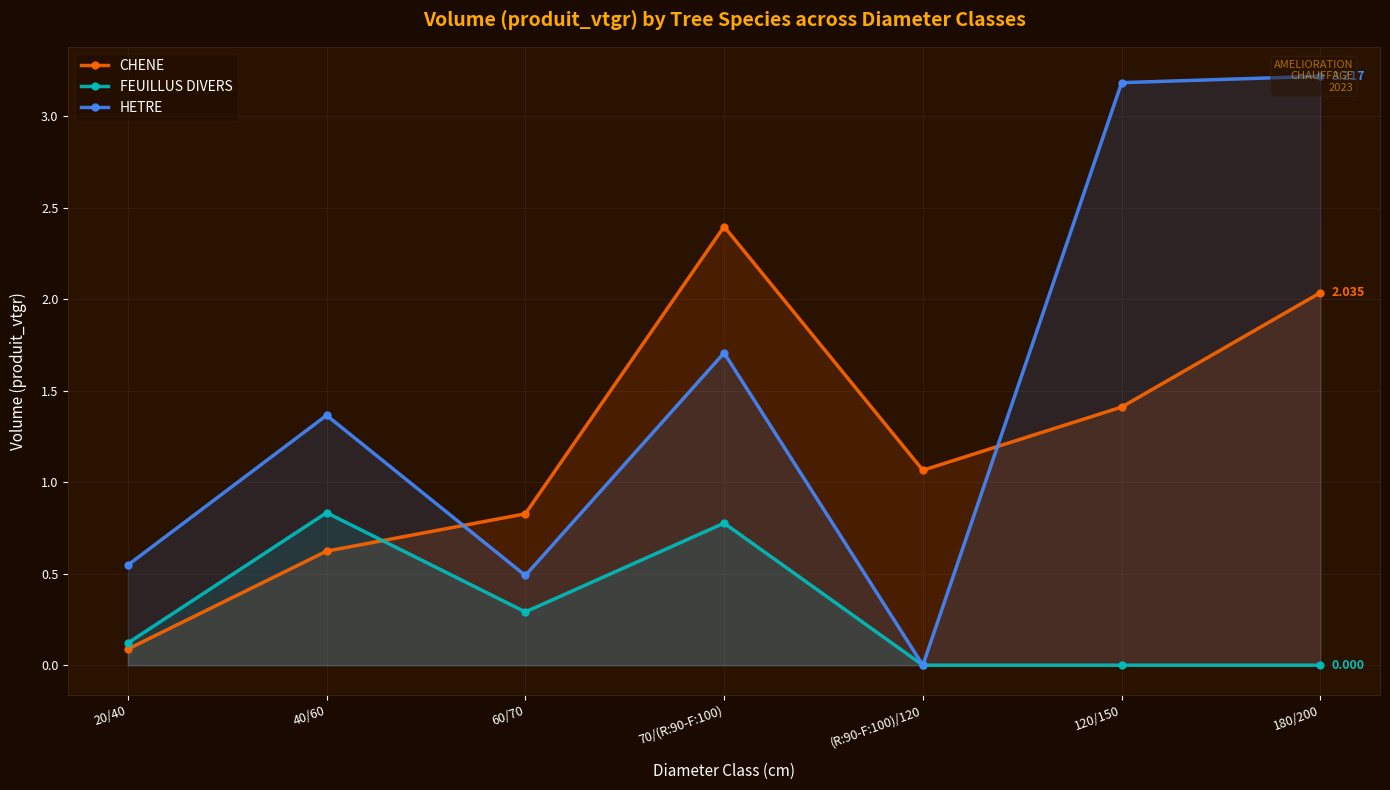

Rank the series by their average value, from lowest to highest.

FEUILLUS DIVERS, CHENE, HETRE